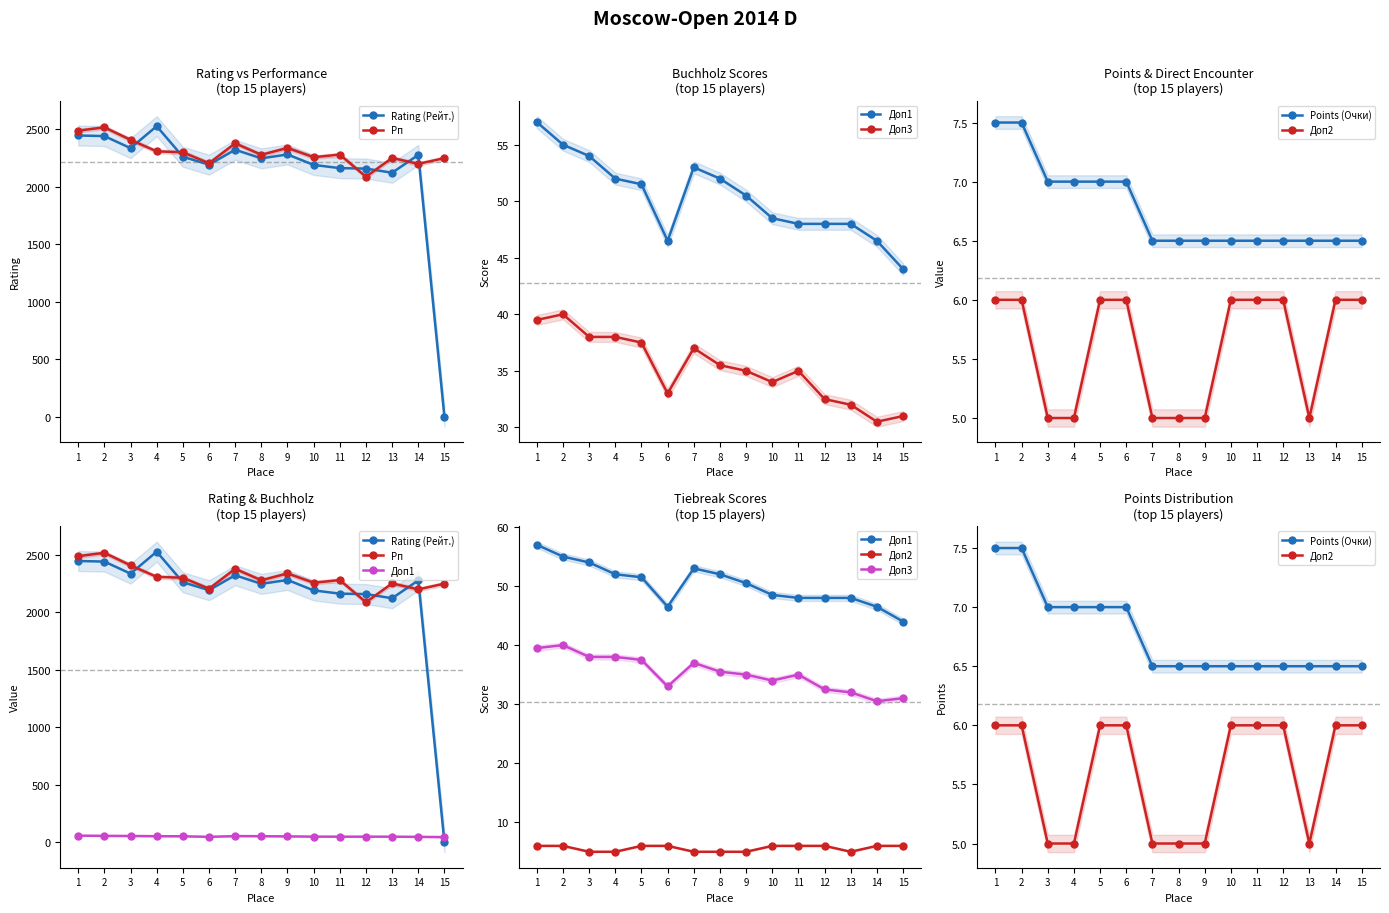

Which category has the highest value in the Points (Очки) series?

1